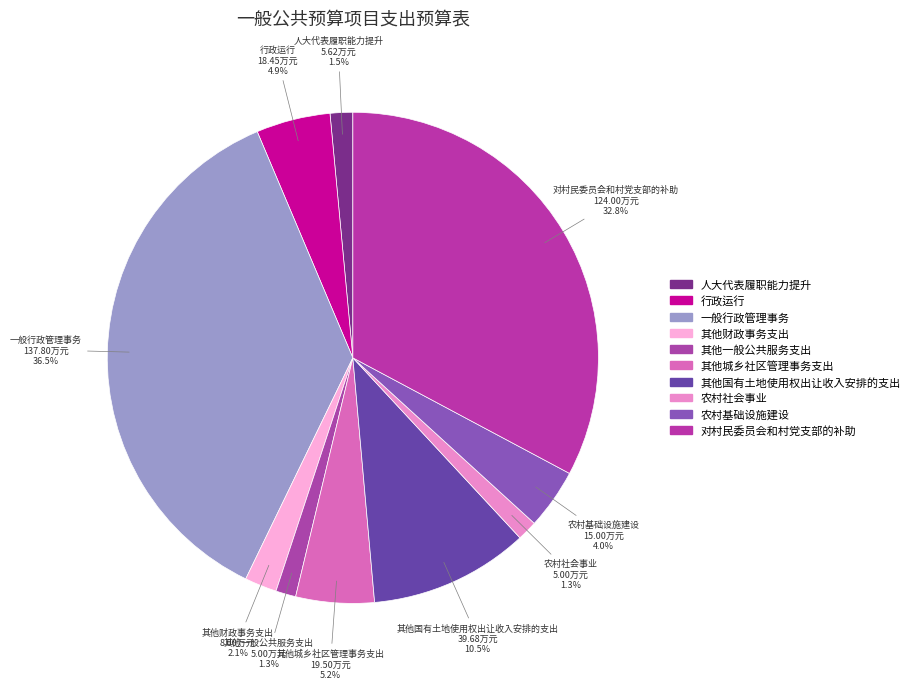

To the nearest percent, what is the combined percentage of 其他国有土地使用权出让收入安排的支出 and 农村社会事业?

12%